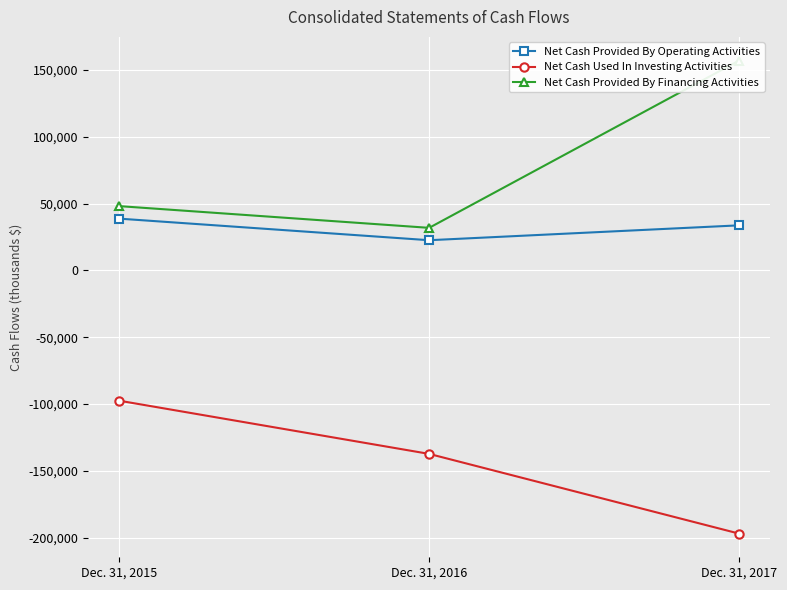

Rank the categories by Net Cash Used In Investing Activities value from lowest to highest.

Dec. 31, 2017, Dec. 31, 2016, Dec. 31, 2015